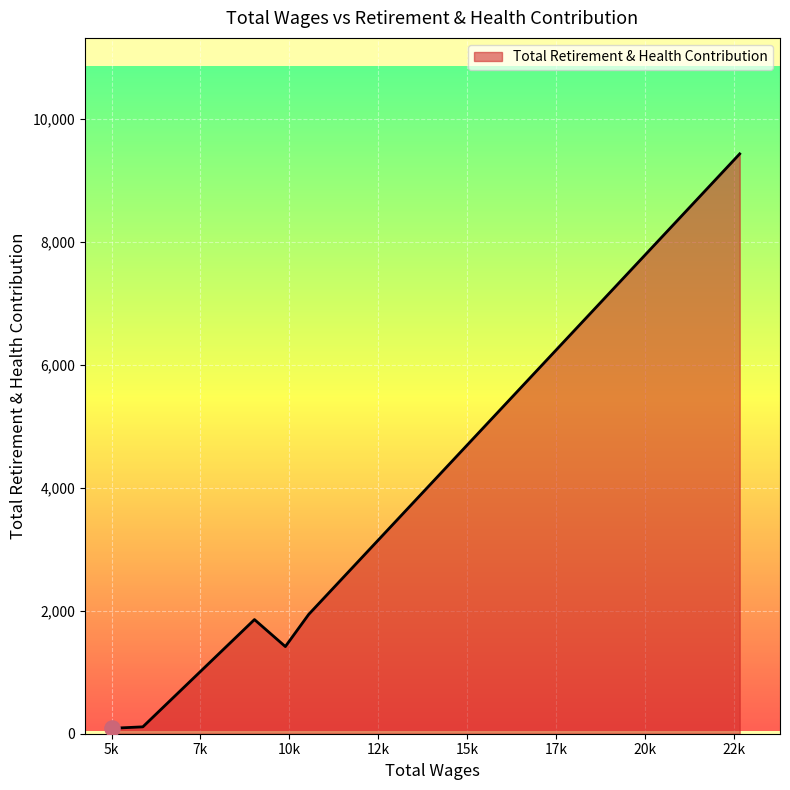

True or false: there are more than 2 points higher than both neighbors.

False